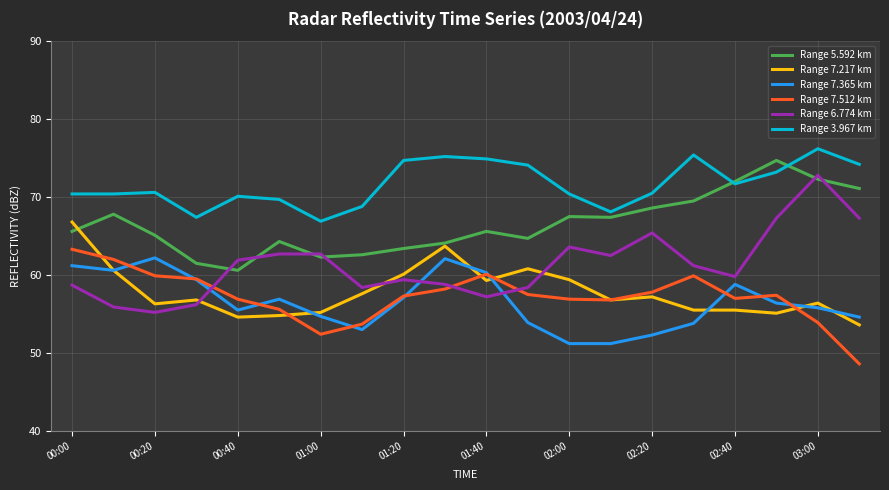

What is the smallest value displayed?

48.6